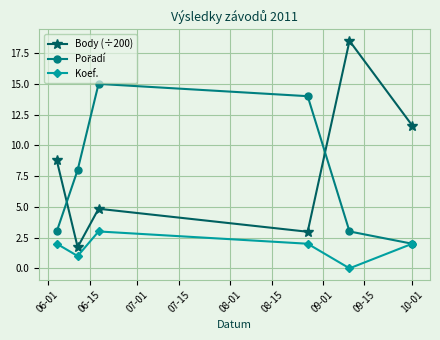

True or false: Koef. and Body (÷200) cross at least once.

False